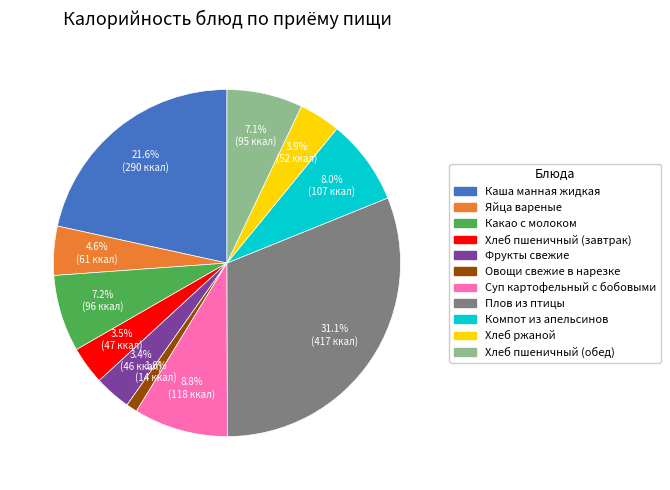

Is there any slice that represents more than half of the pie?

No